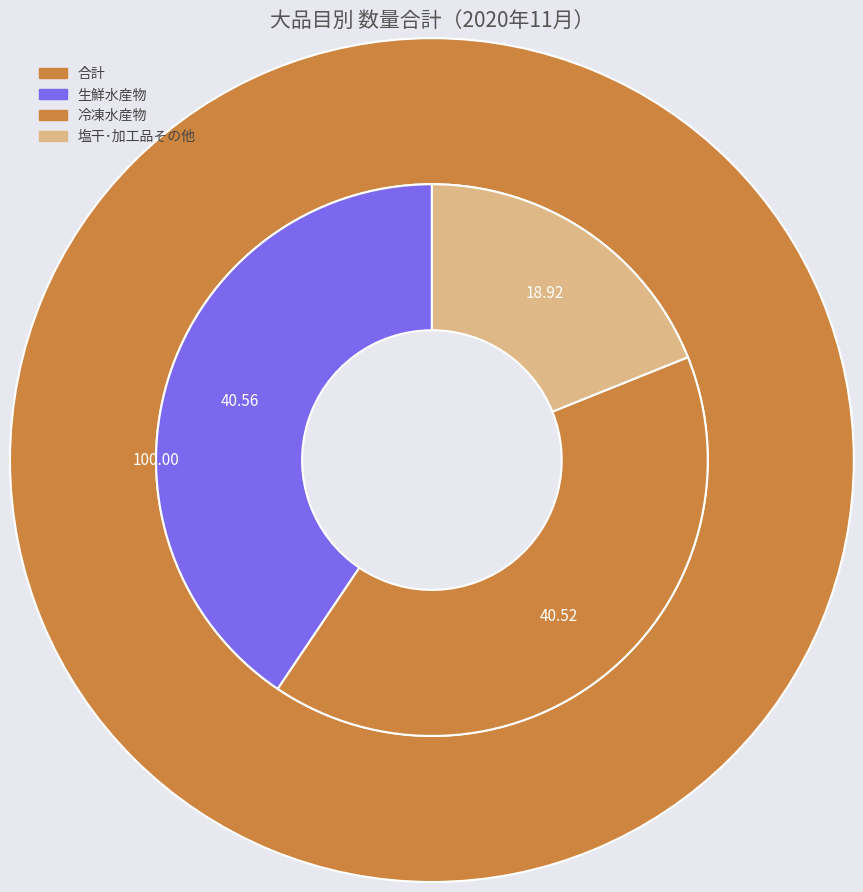

How many slices are in this pie chart?

3